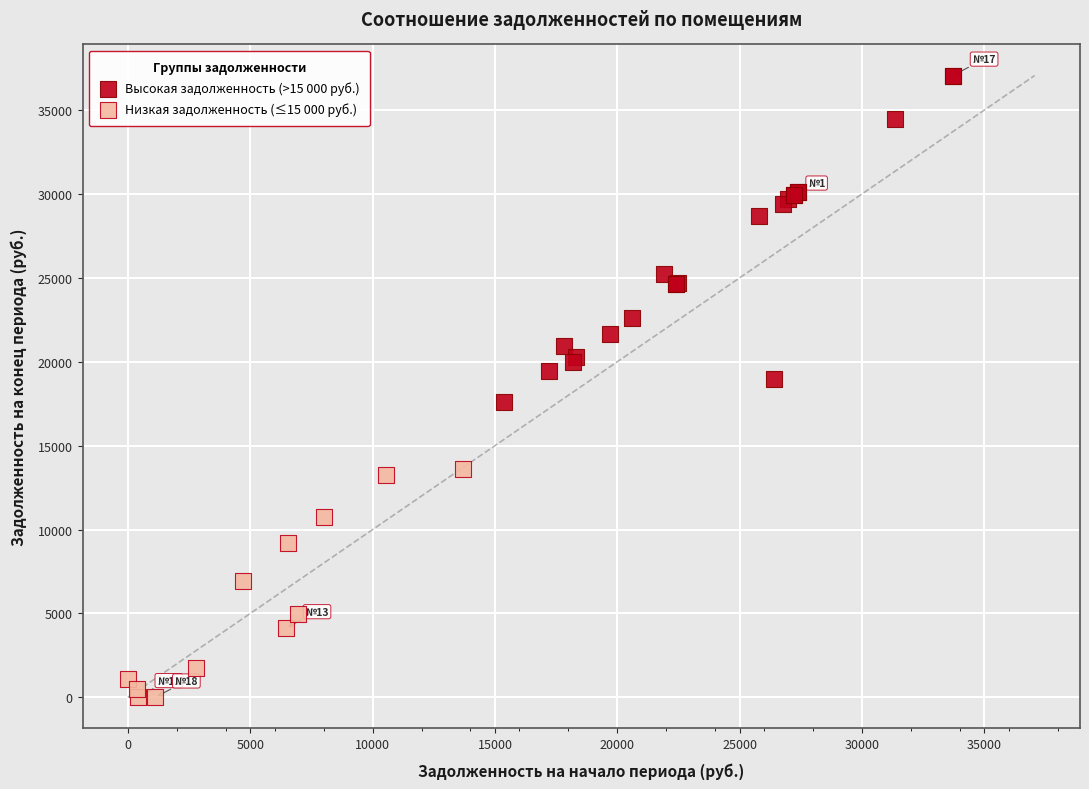

Which series has the largest Y range (max minus min)?

Высокая задолженность (>15 000 руб.)